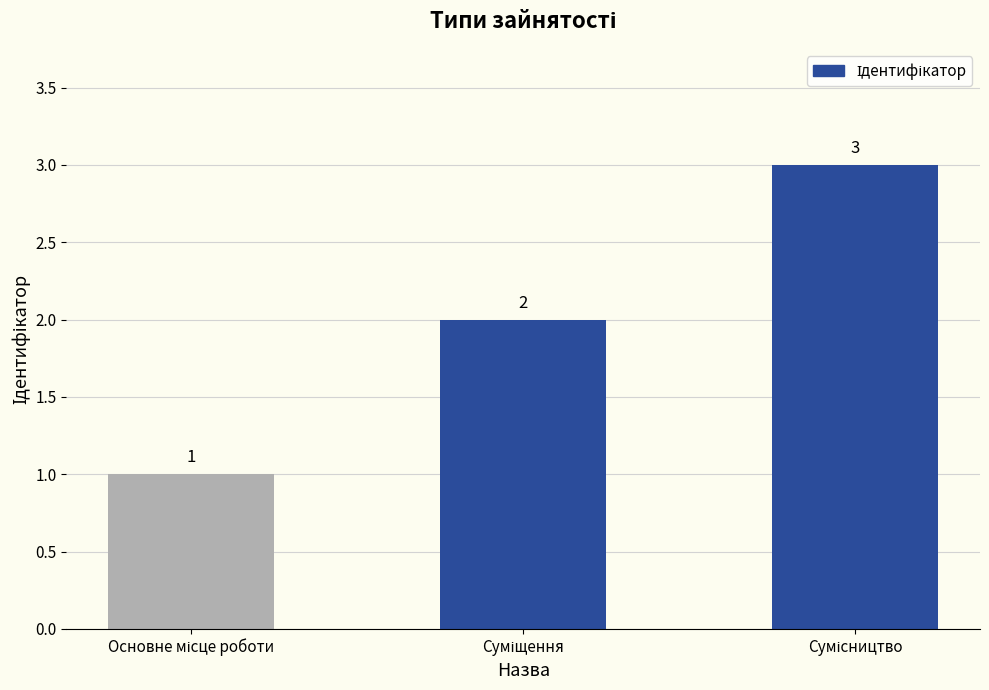

How many bars are there in total?

3